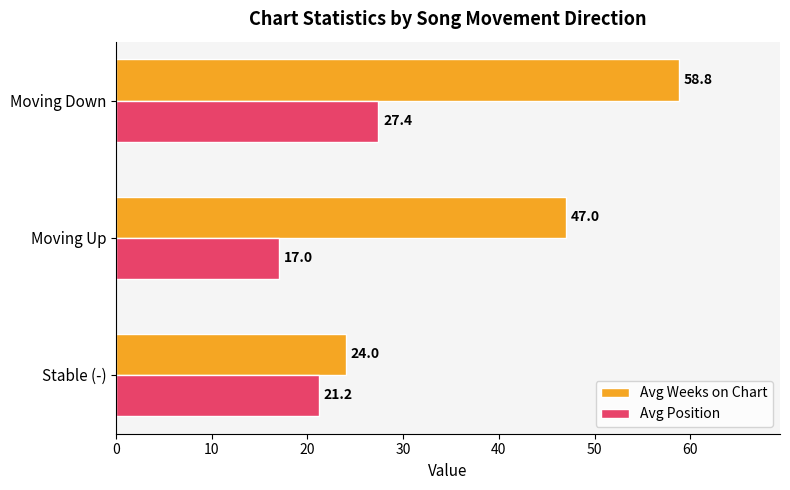

Which series has the largest total across all categories?

Avg Weeks on Chart